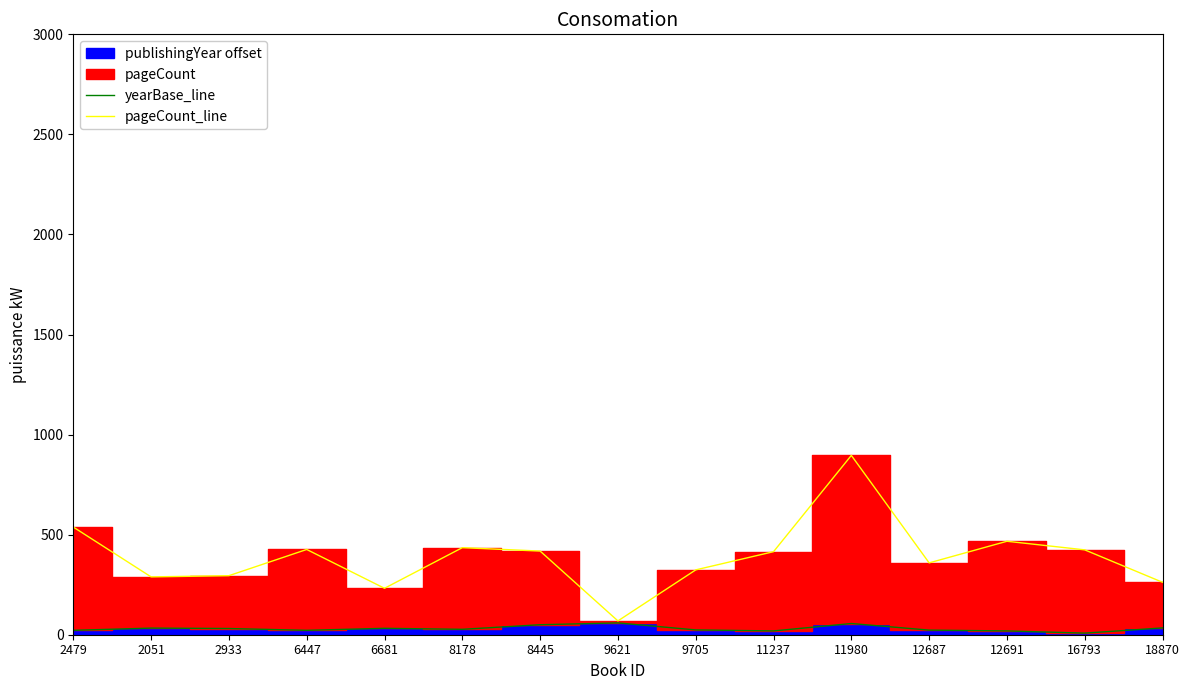

Which series has the largest range (max minus min)?

pageCount_line